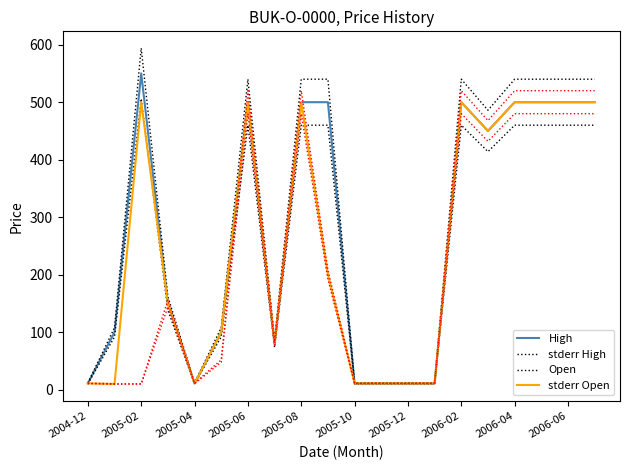

Is this an area chart (filled region under the line)?

No